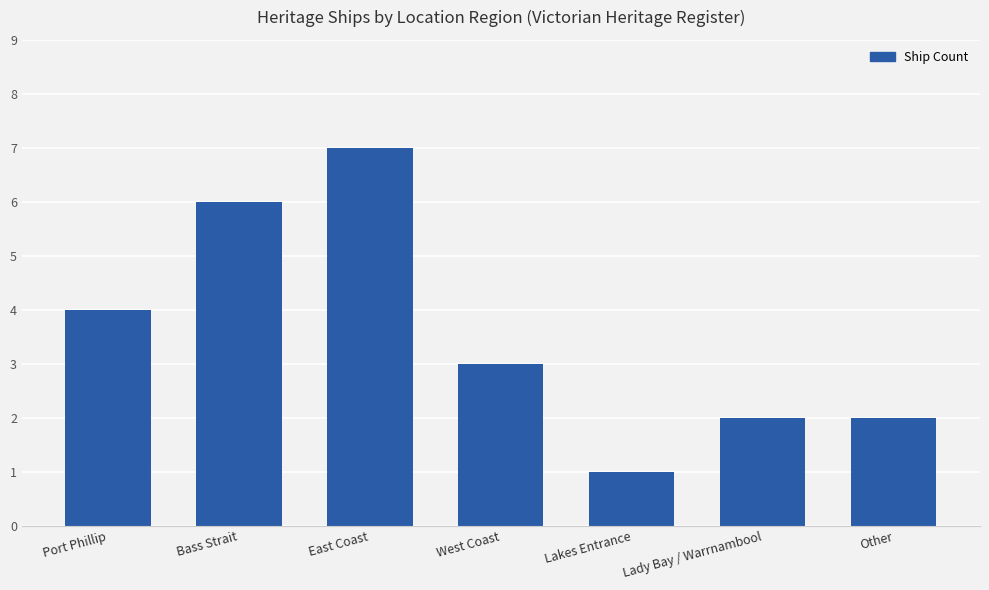

What is the label of the 4th bar from the left?

West Coast